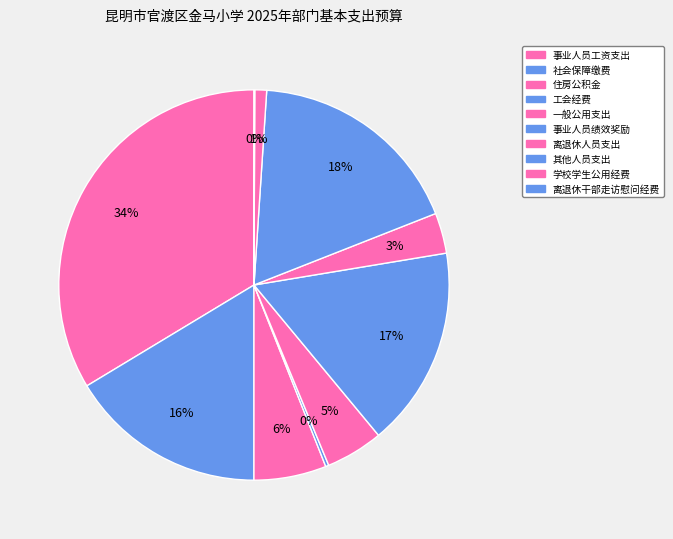

True or false: 工会经费 accounts for 5% of the total.

False